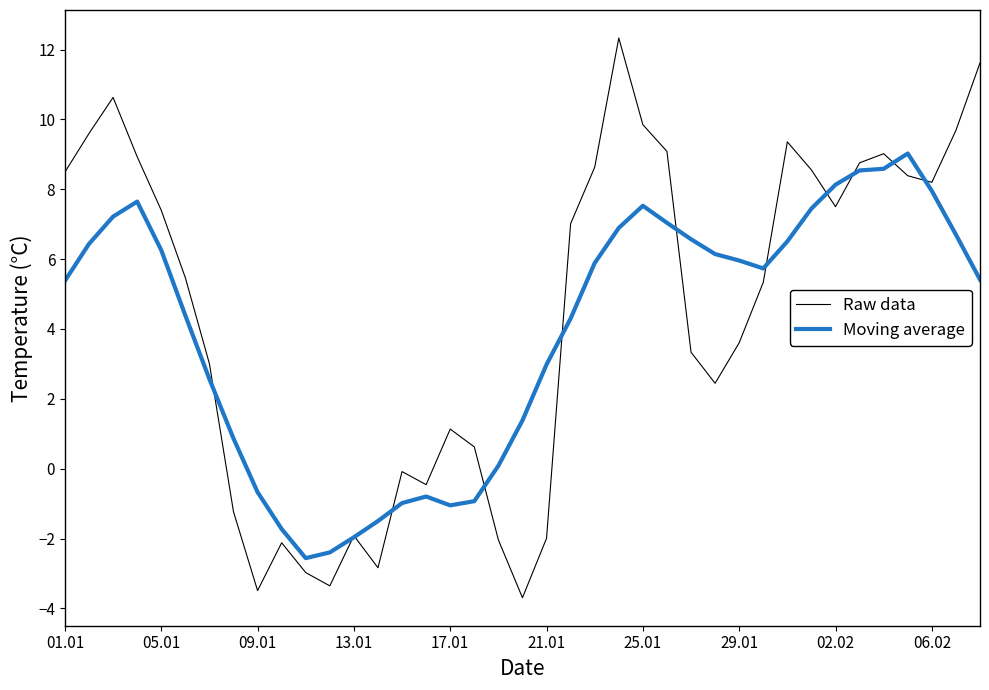

Which series has the largest range (max minus min)?

Raw data